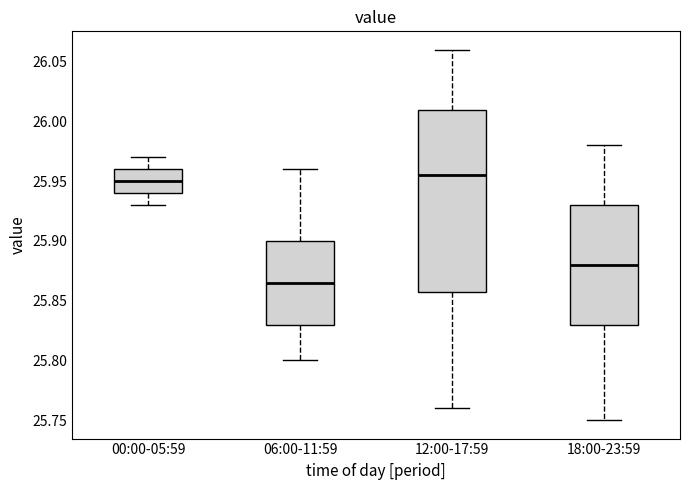

Reading left to right, transcribe this box plot: for each box, give where its median line is, the range the box spans, and where its two whiskers end, as read against the y-axis. The values are not printed on the chart, so give them approximately, as read against the axis.

00:00-05:59: median 25.950, box 25.940 to 25.960, whiskers 25.930 to 25.970
06:00-11:59: median 25.865, box 25.830 to 25.900, whiskers 25.800 to 25.960
12:00-17:59: median 25.955, box 25.860 to 26.010, whiskers 25.760 to 26.060
18:00-23:59: median 25.880, box 25.830 to 25.930, whiskers 25.750 to 25.980